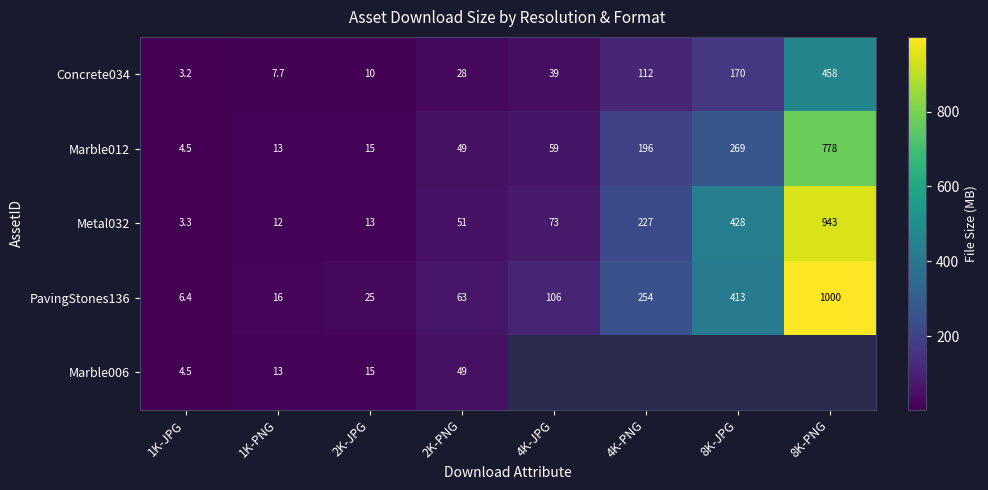

The value of Marble012 at 4K-JPG is 78.2. True or false?

False